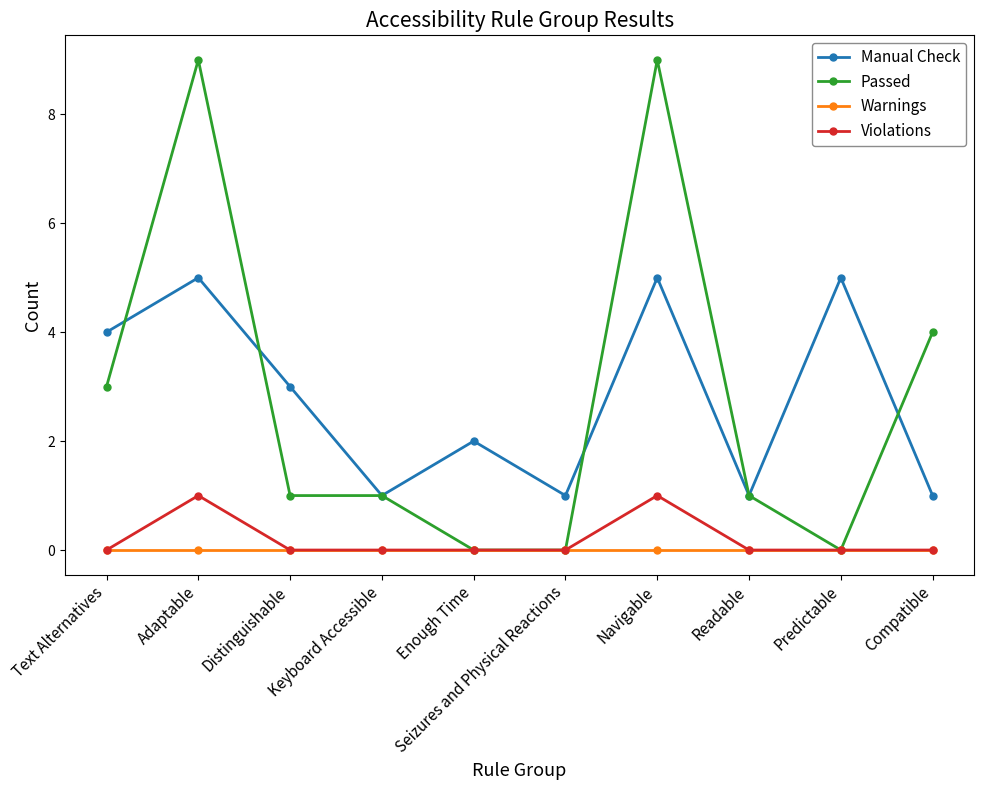

Does the chart have visible grid lines?

No